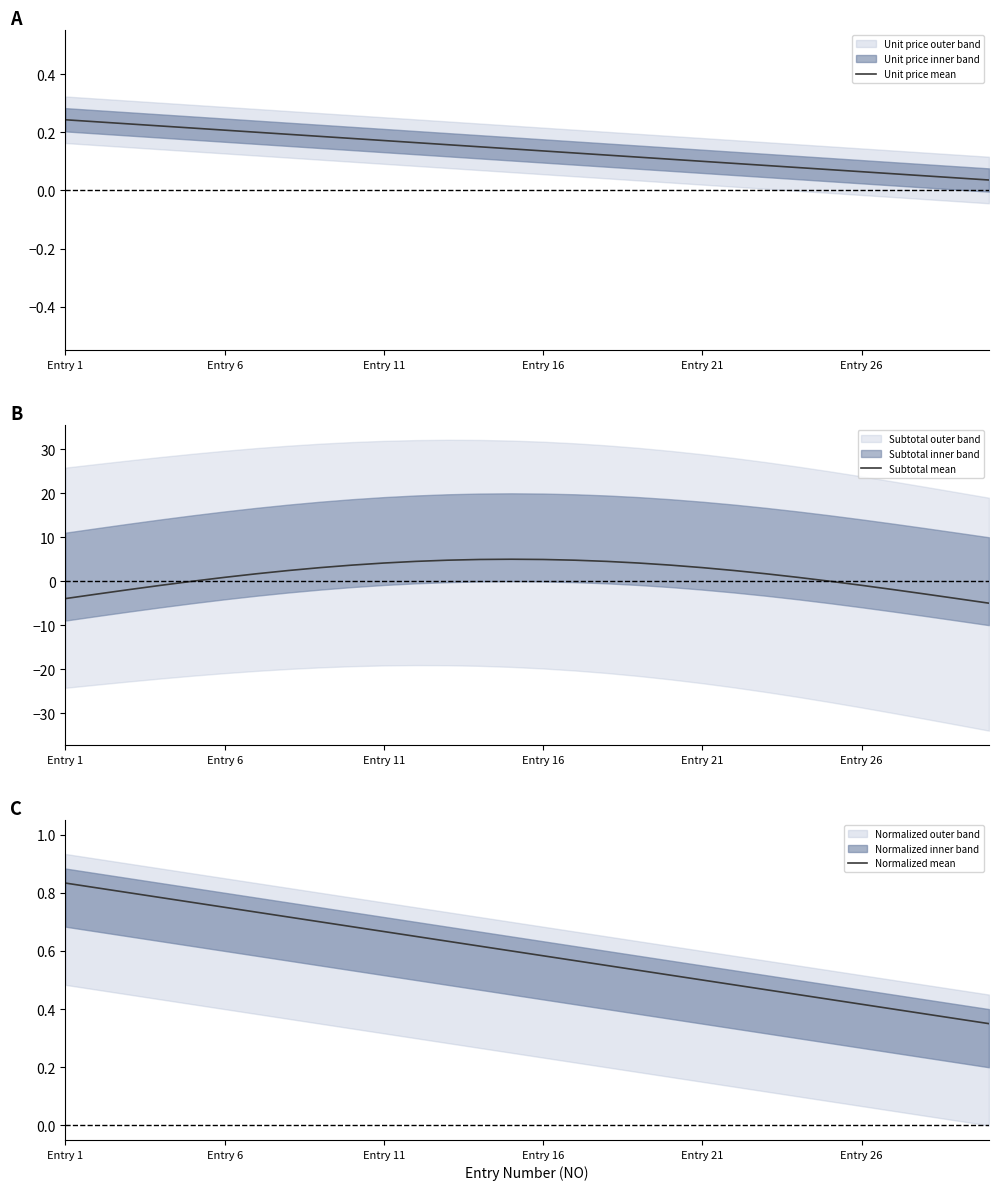

At how many categories does at least one series exceed 4?

9